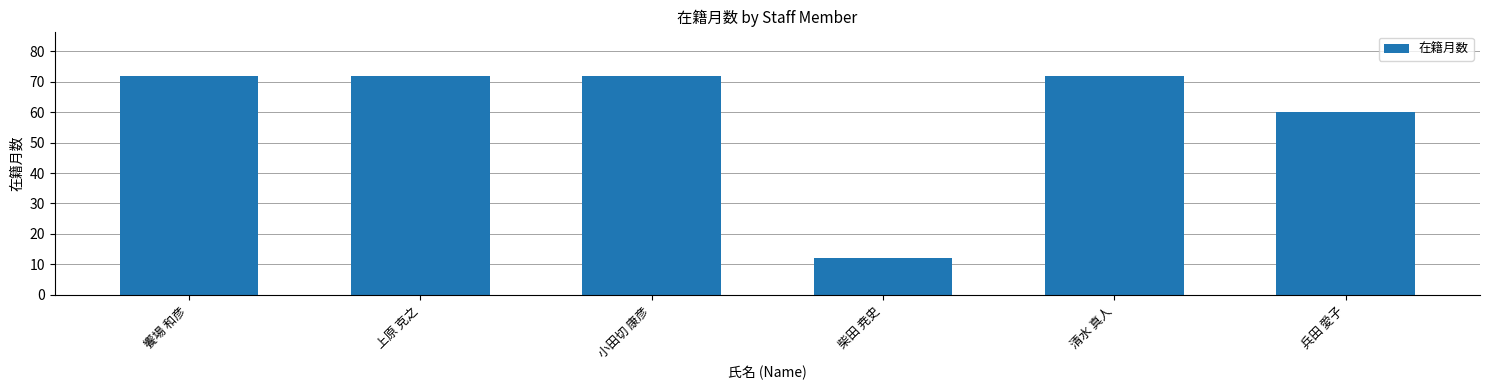

What is the change in value from 饗場 和彦 to 柴田 尭史?

-60